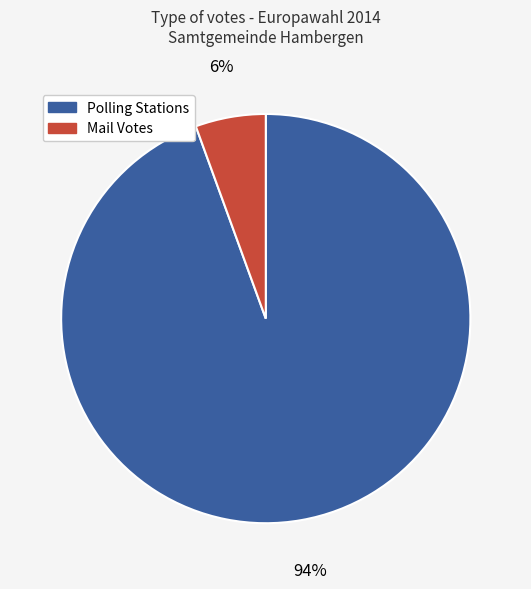

To the nearest percent, what is the average slice percentage?

50%